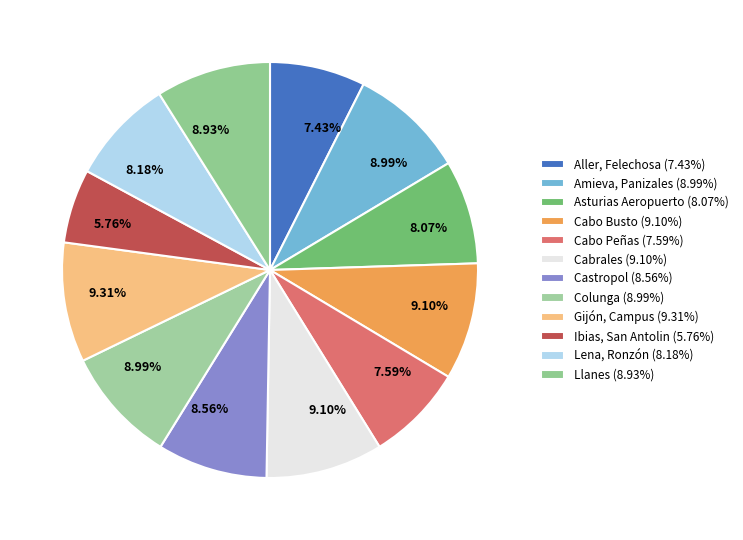

Which category has the smallest portion of the pie?

Ibias, San Antolin